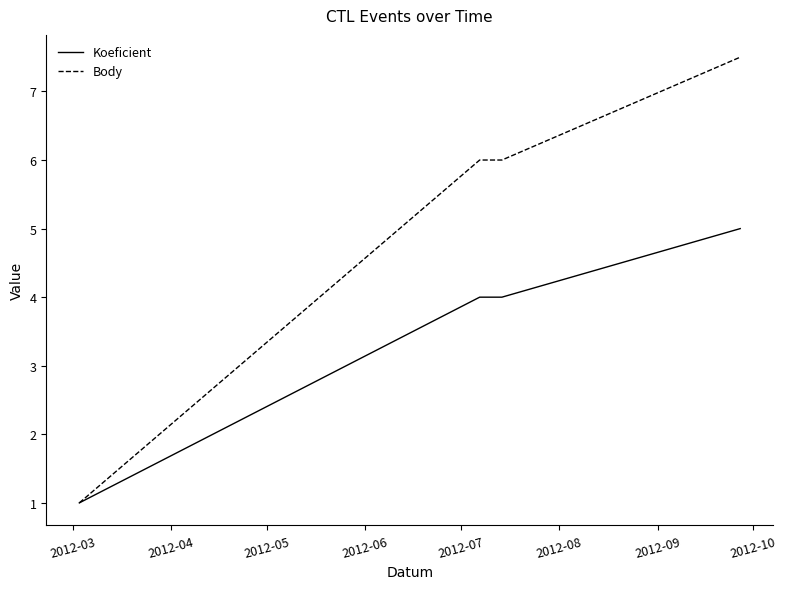

True or false: Body has more than 2 interior local peaks.

False